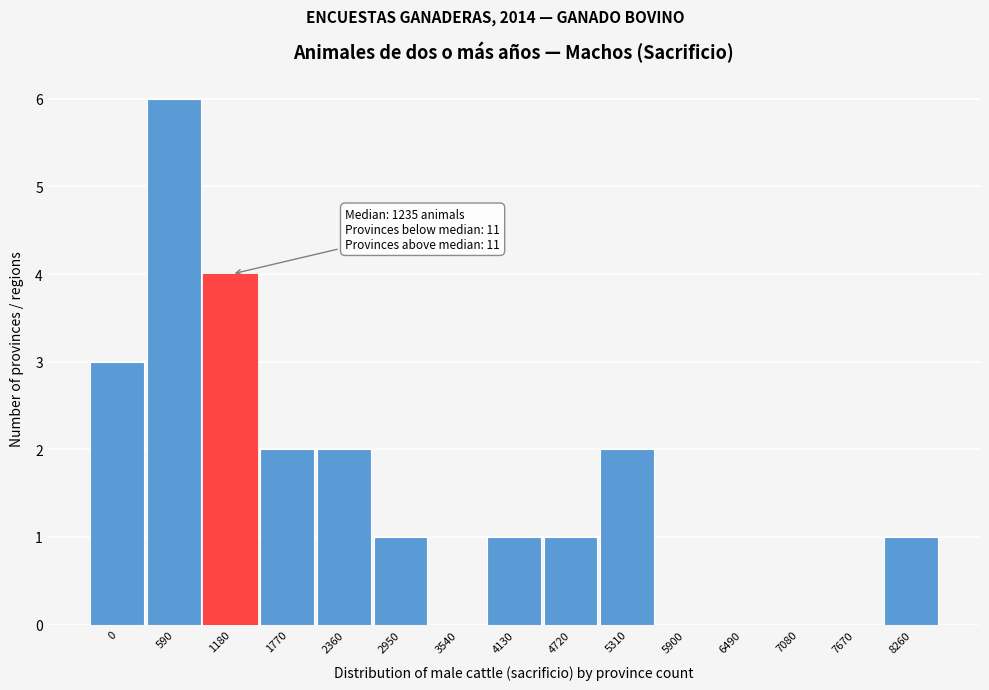

Reading left to right, list all the values displayed in this chart.

0=3	590=6	1180=4	1770=2	2360=2	2950=1	3540=0	4130=1	4720=1	5310=2	5900=0	6490=0	7080=0	7670=0	8260=1